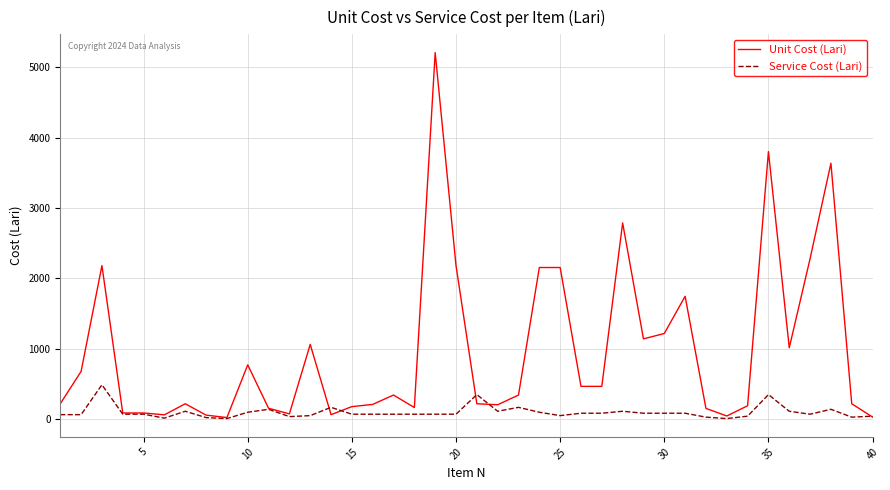

What is the average value of the Service Cost (Lari) series?

98.4